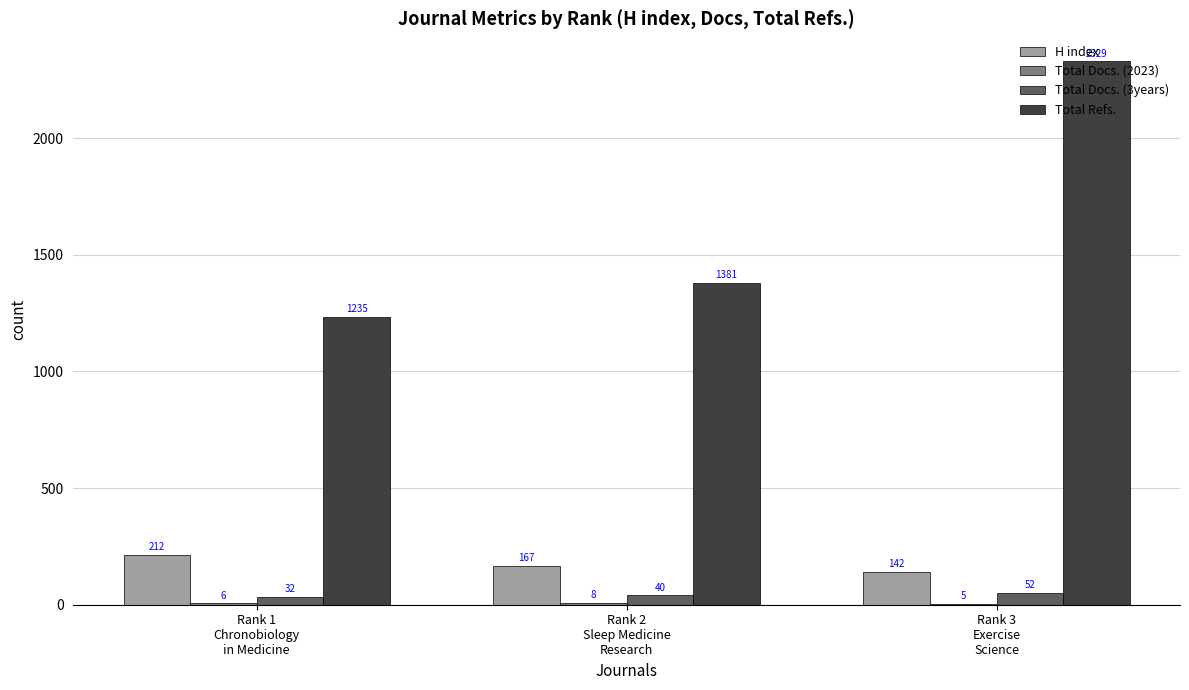

Between Rank 1
Chronobiology
in Medicine and Rank 3
Exercise
Science, which series saw the biggest shift?

Total Refs.